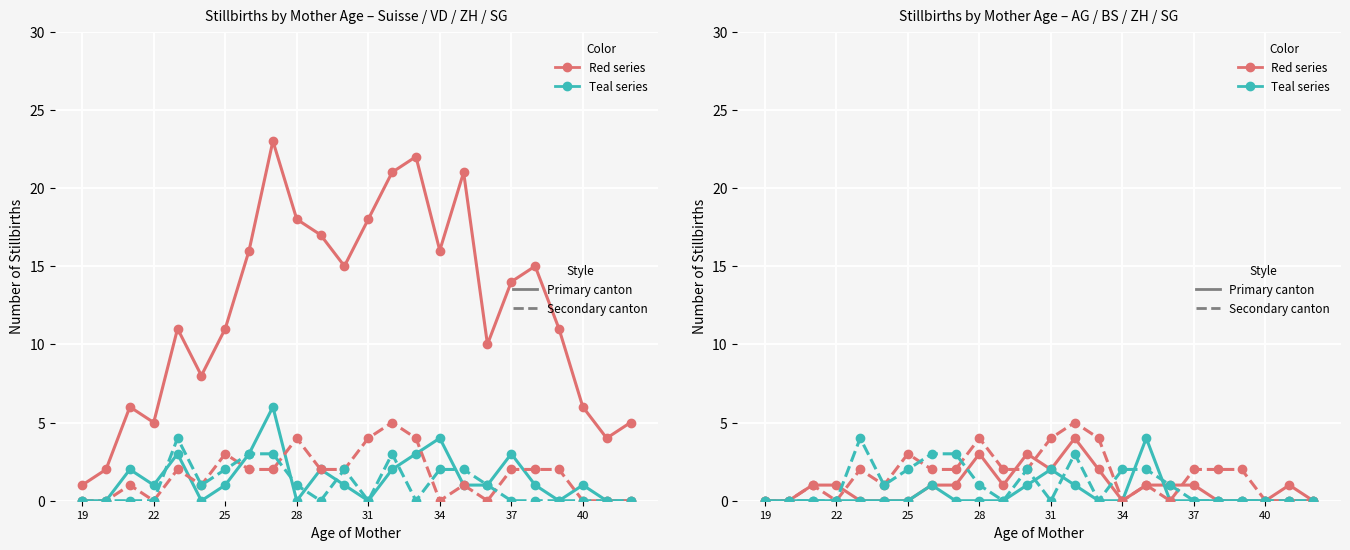

What is the difference between the maximum and minimum values in the AG series?

4